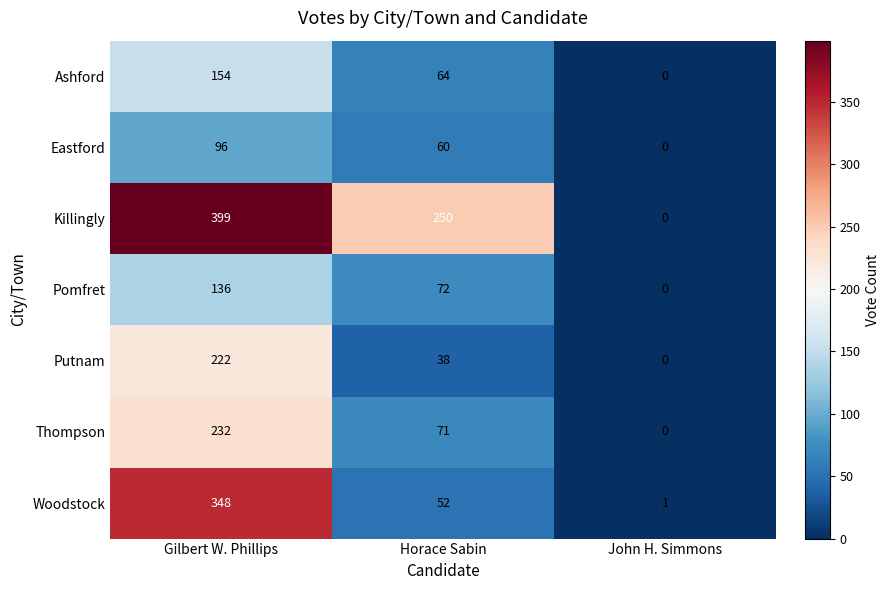

What is the total value across all series at Horace Sabin?

607